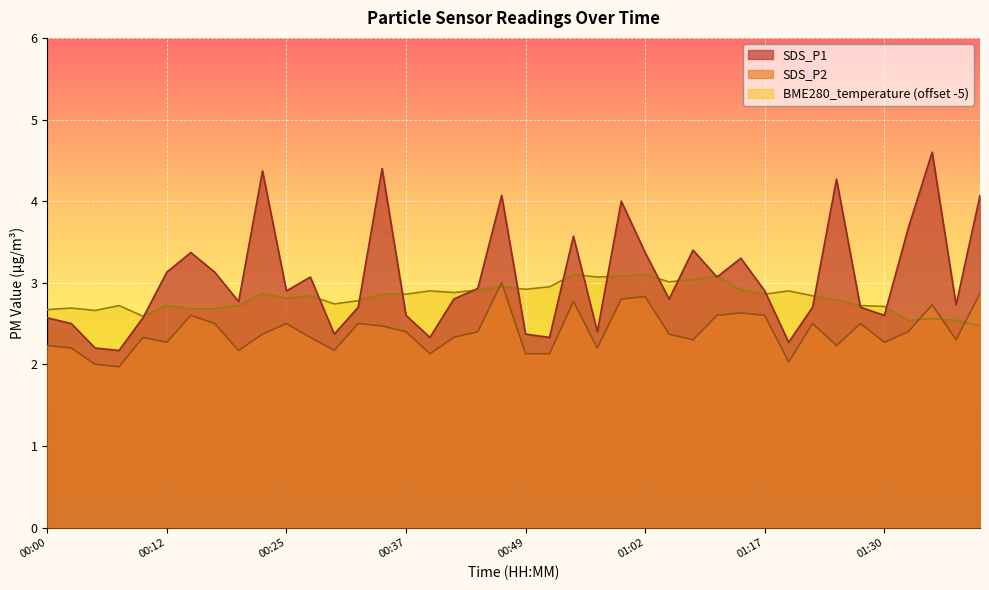

At which category does SDS_P2 reach its first local peak?

00:10